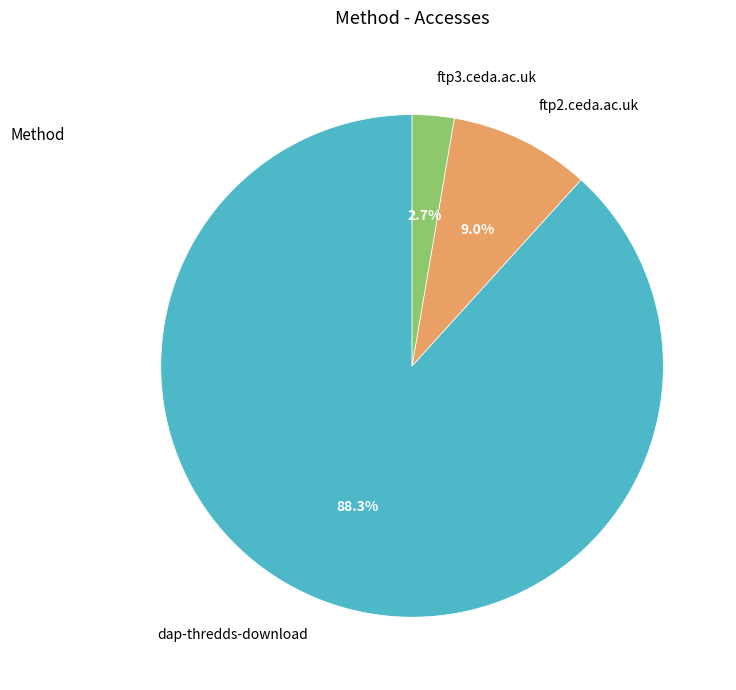

Is the sum of ftp2.ceda.ac.uk and ftp3.ceda.ac.uk greater than half?

No